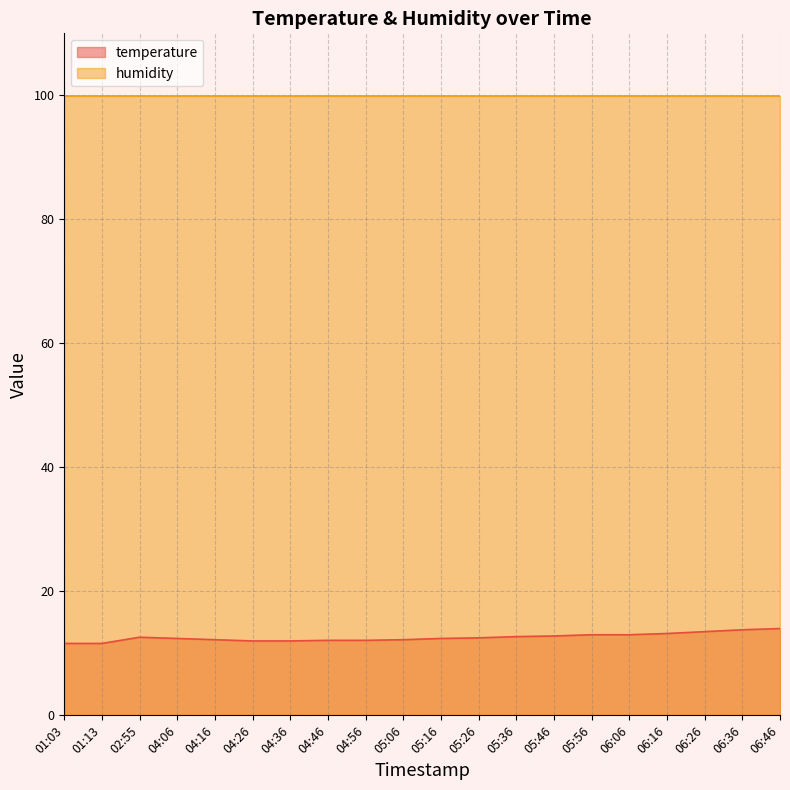

What is the difference between the maximum and minimum values?

2.4